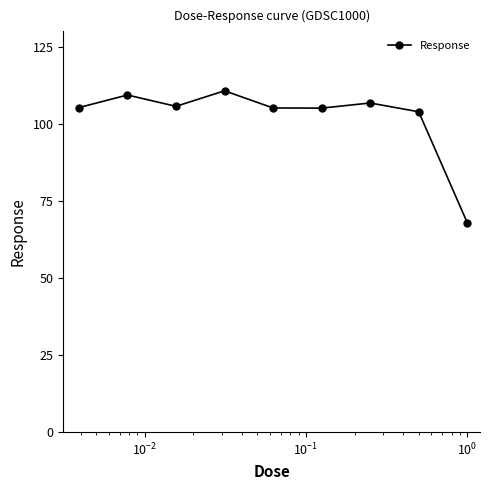

True or false: the data has more than 0 interior local peaks.

True